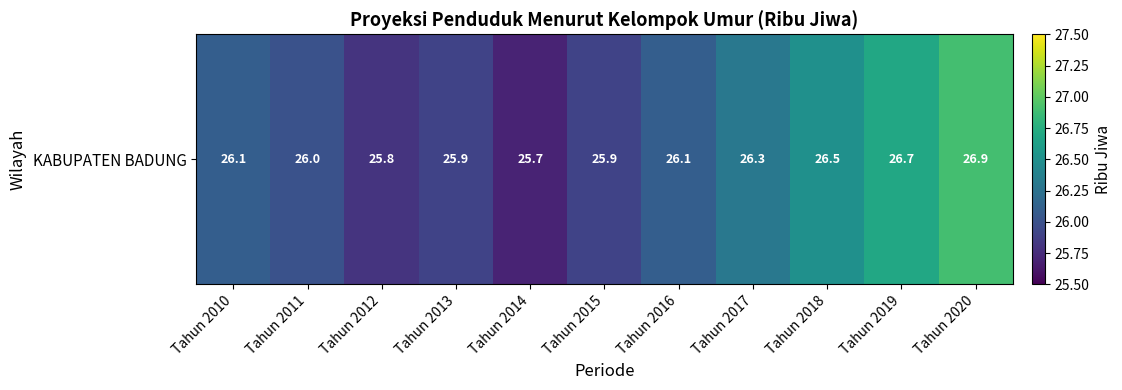

Rank the categories by value from highest to lowest.

Tahun 2020, Tahun 2019, Tahun 2018, Tahun 2017, Tahun 2010, Tahun 2016, Tahun 2011, Tahun 2013, Tahun 2015, Tahun 2012, Tahun 2014